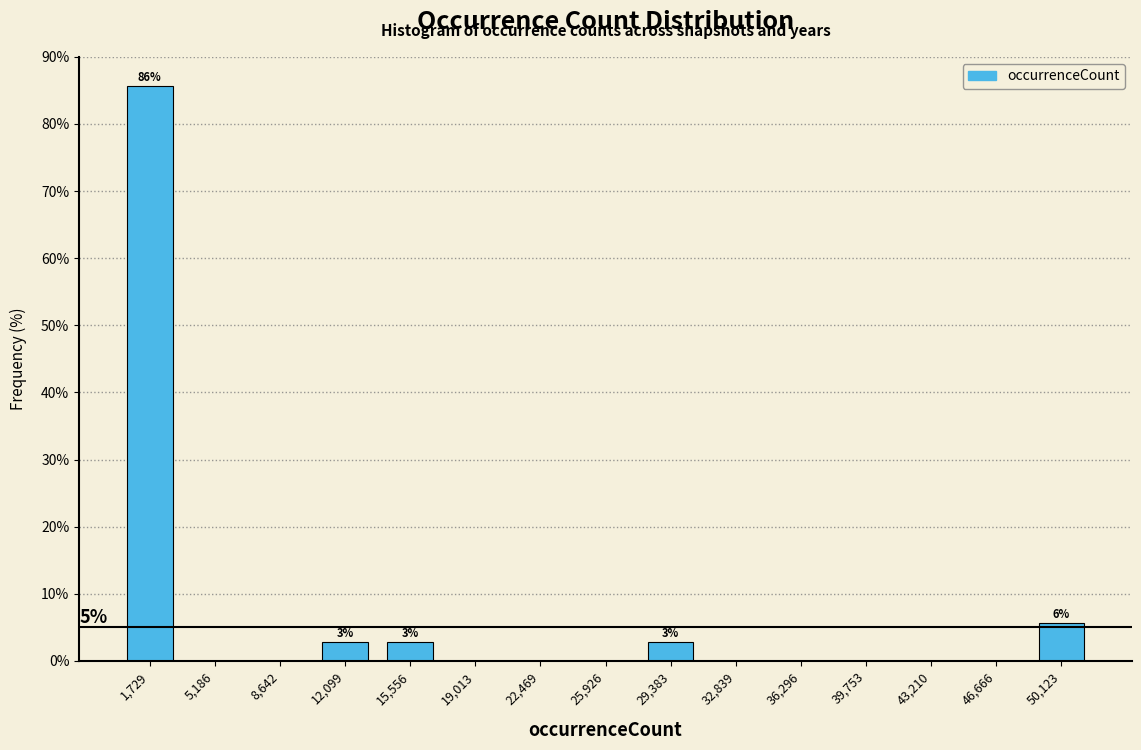

Over which range of the x-axis is the bar tallest?

0 to 3500